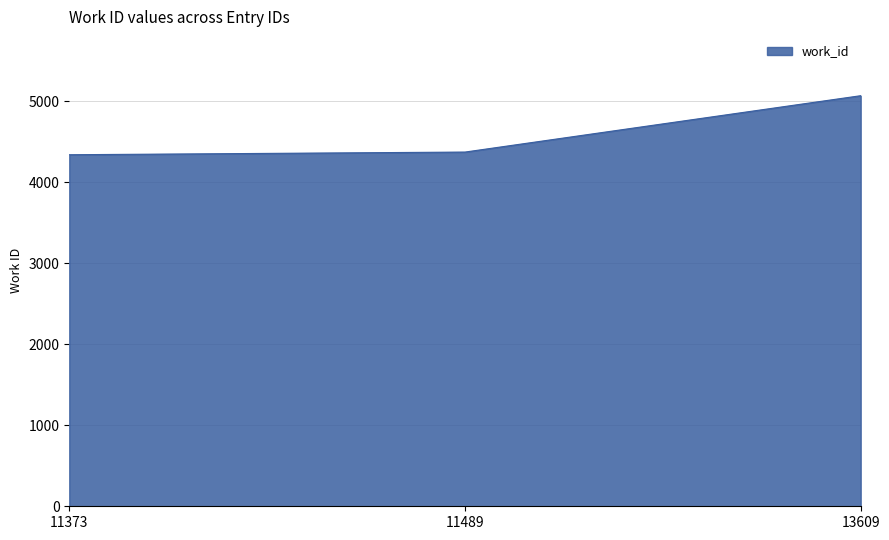

Does the chart display data point markers on the line(s)?

No